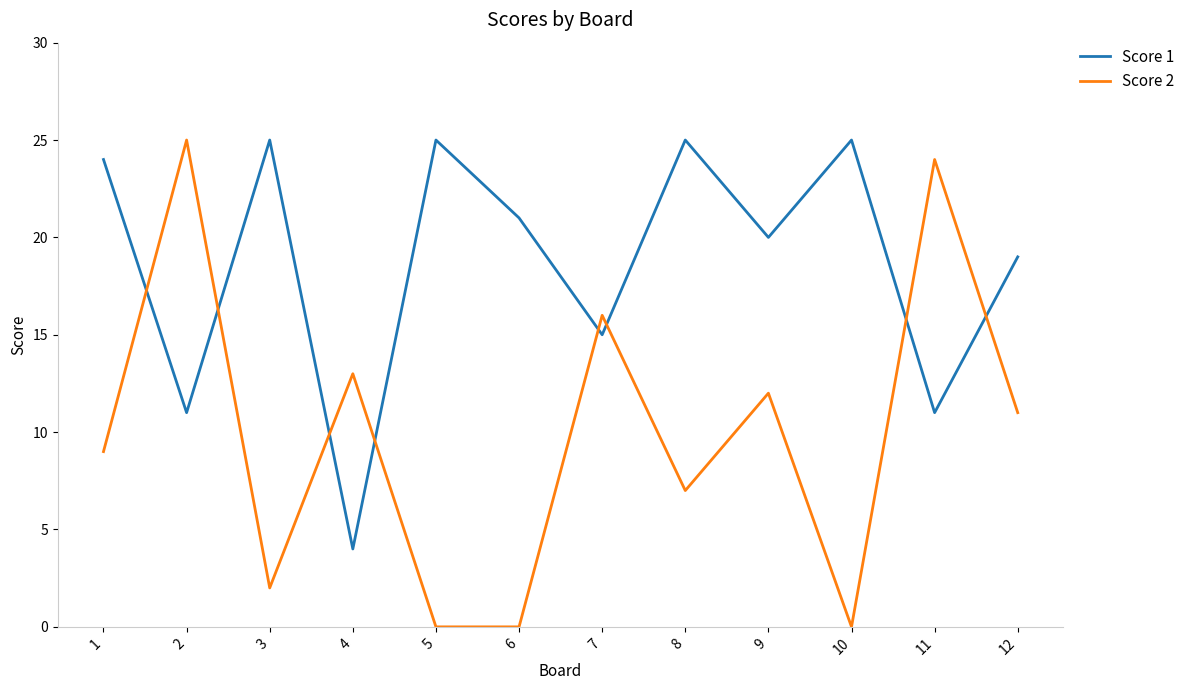

What is the maximum value shown in the chart?

25